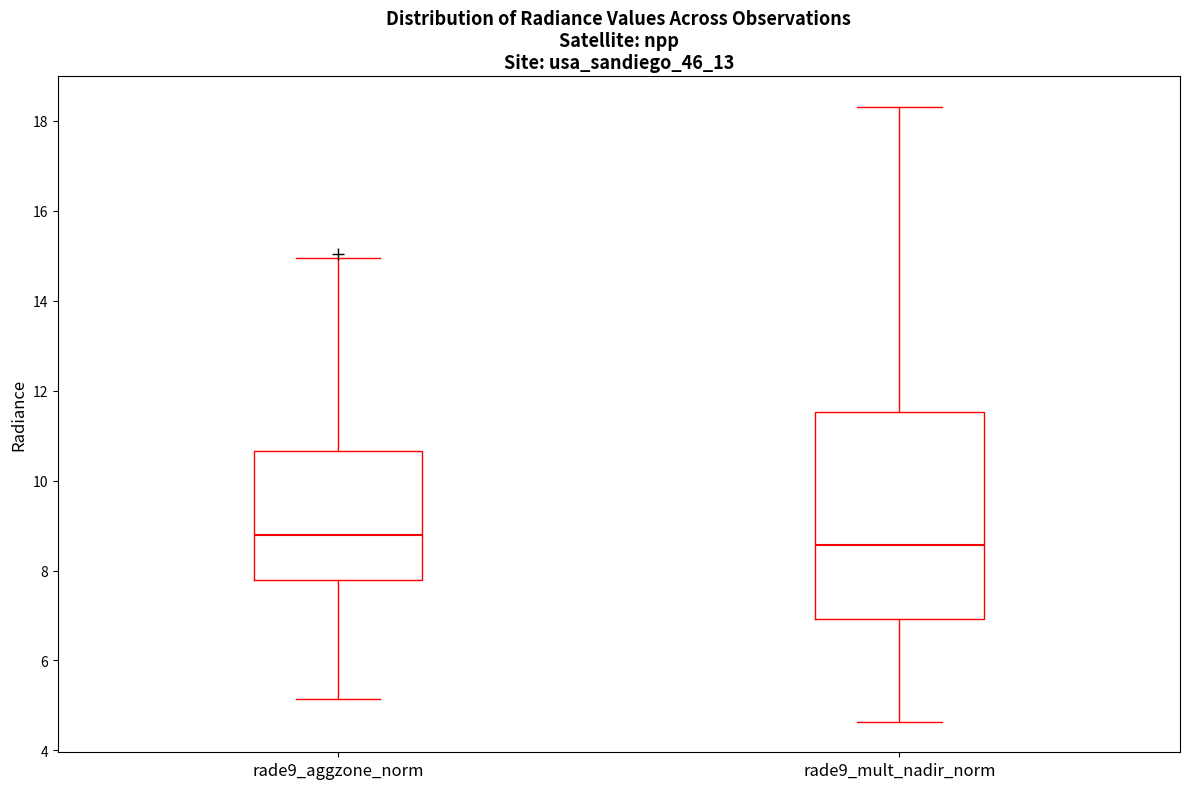

Reading left to right, transcribe this box plot: for each box, give where its median line is, the range the box spans, and where its two whiskers end, as read against the y-axis. The values are not printed on the chart, so give them approximately, as read against the axis.

rade9_aggzone_norm: median 8.8, box 7.8 to 10.6, whiskers 5.2 to 15.0
rade9_mult_nadir_norm: median 8.6, box 7.0 to 11.6, whiskers 4.6 to 18.4